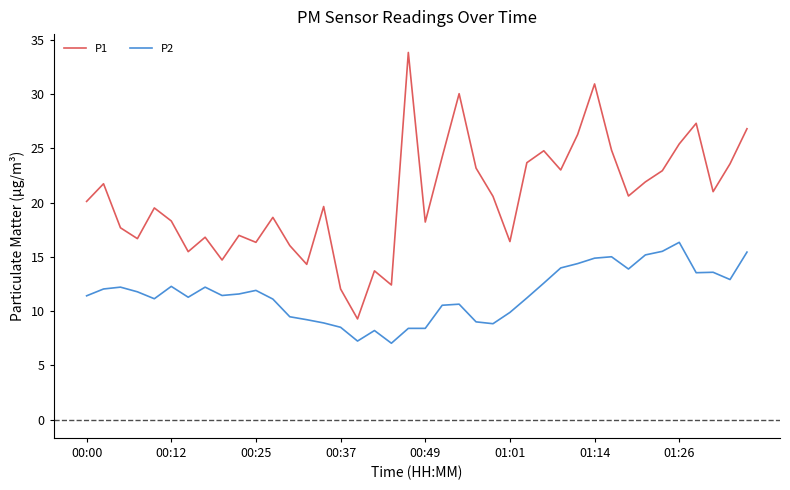

True or false: P1 and P2 intersect in this chart.

False